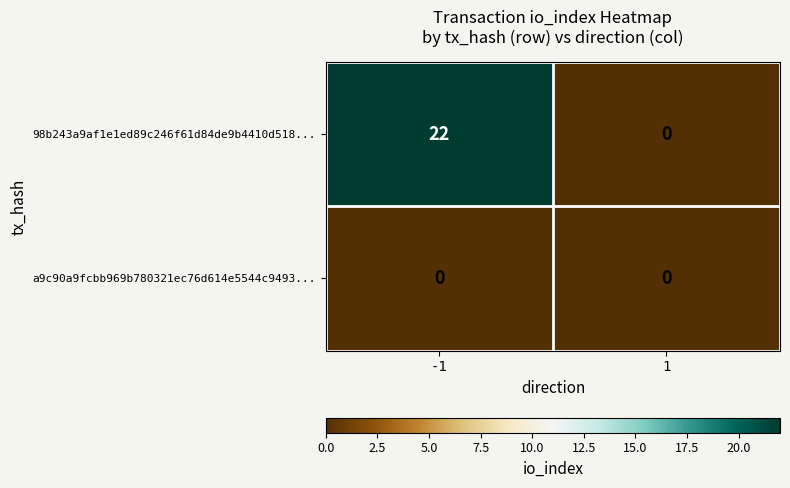

Reading left to right, extract all data points from this chart.

98b243a9af1e1ed89c246f61d84de9b4410d518...: -1=22	1=0
a9c90a9fcbb969b780321ec76d614e5544c9493...: -1=0	1=0